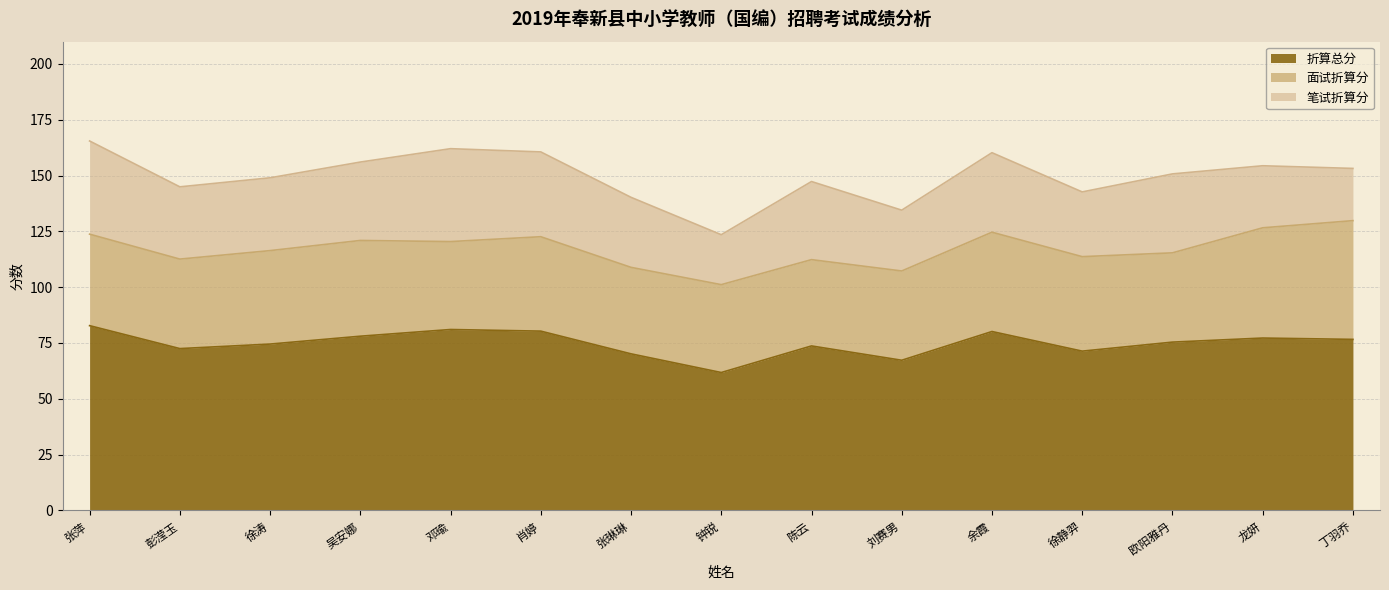

Reading left to right, what are all the values shown in this chart?

折算总分: 82.8	72.5	74.5	78.0	81.0	80.3	70.1	61.8	73.7	67.2	80.1	71.3	75.4	77.2	76.6
面试折算分: 41.0	40.1	41.9	42.9	39.4	42.3	38.8	39.4	38.7	40.0	44.5	42.3	40.0	49.4	53.2
笔试折算分: 41.8	32.4	32.6	35.1	41.6	38.0	31.4	22.4	35.0	27.2	35.6	29.0	35.4	27.8	23.4